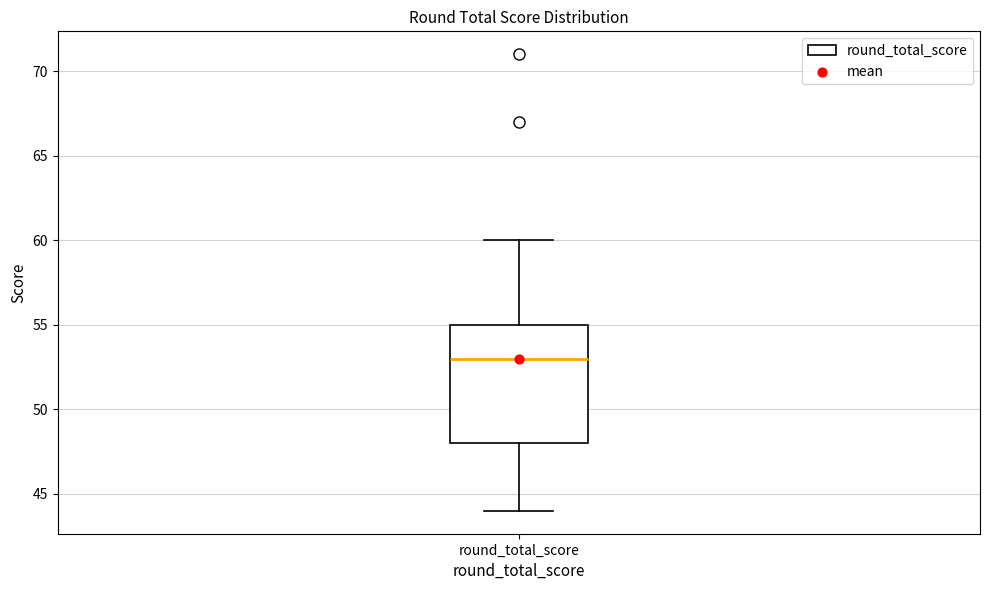

Read this box plot against the y-axis: the position of the median line, the range covered by the box, and the ends of both whiskers. The values are not printed on the chart, so give them approximately, as read against the axis.

median 53, box 48 to 55, whiskers 44 to 60